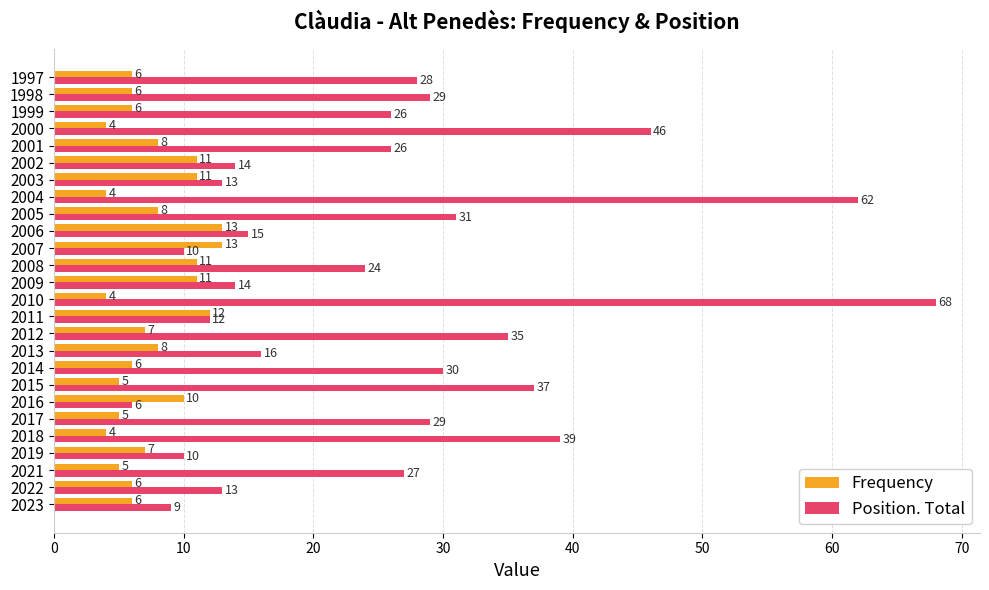

At how many categories does at least one series exceed 54?

2